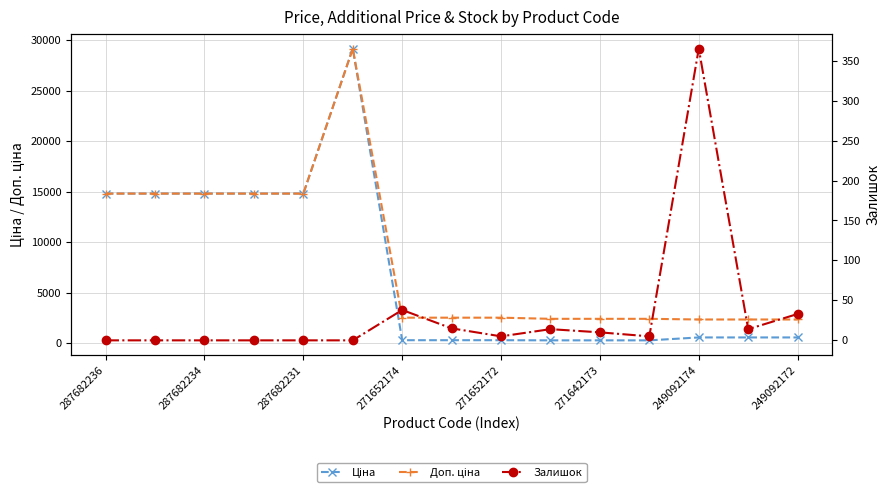

How many series are shown in this chart?

3